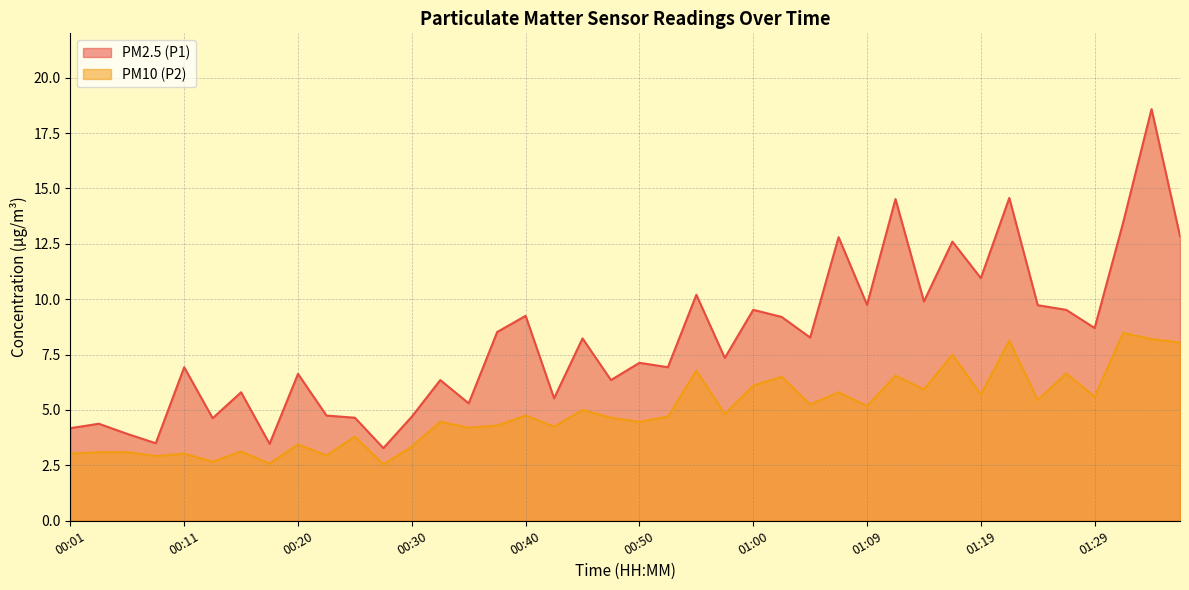

What position from the left is 00:23?

10